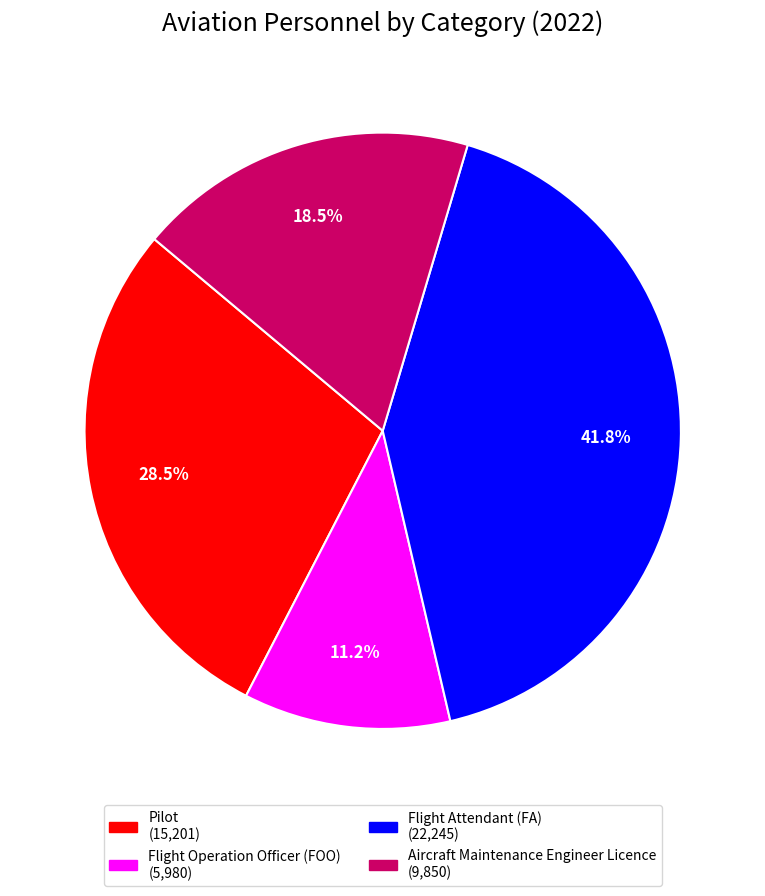

To the nearest percent, what is the difference between the Pilot and Flight Attendant (FA) slice percentages?

13%